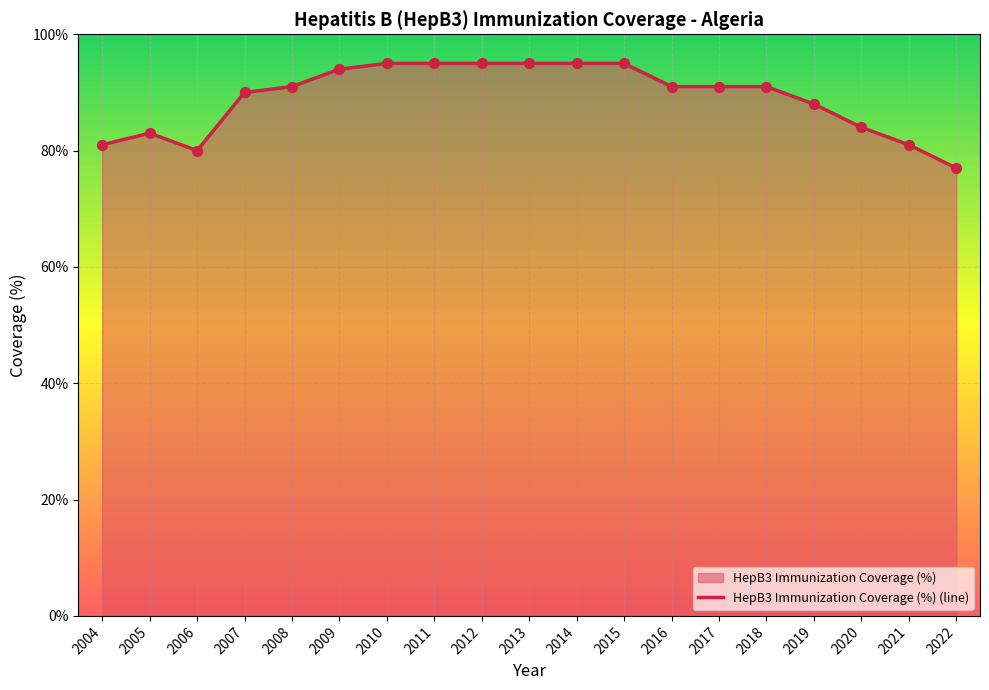

Which has a higher value, 2019 or 2006?

2019